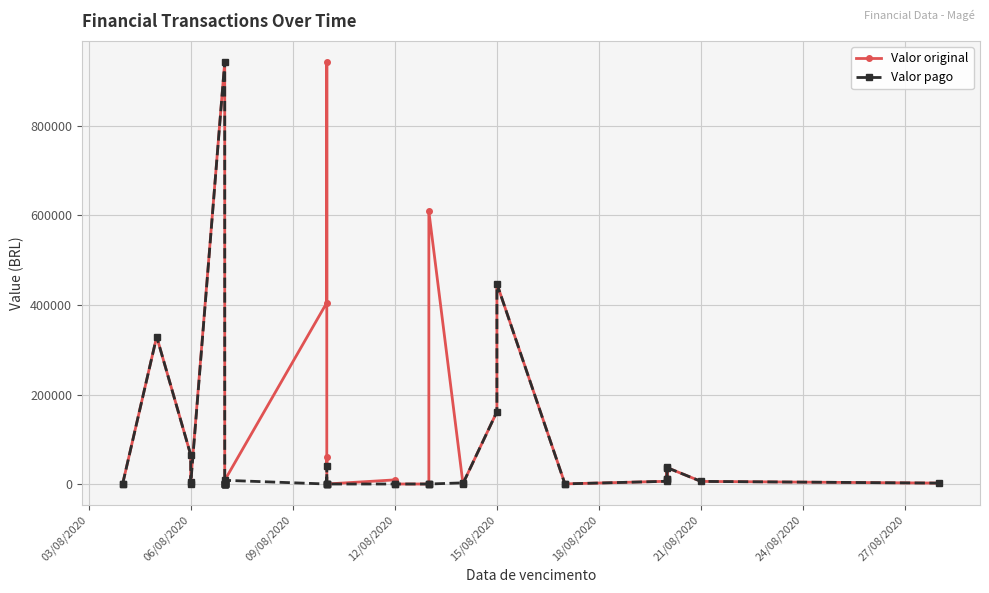

The value of Valor pago at 21/08/2020 is 605370.0. True or false?

False